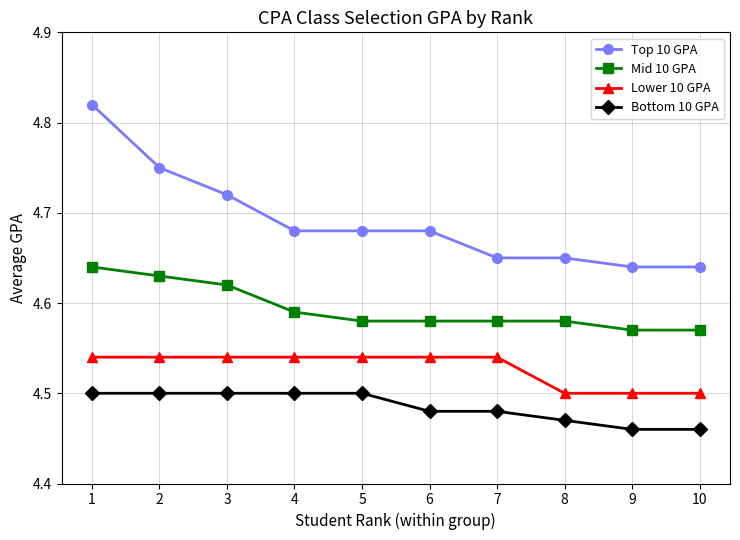

True or false: Mid 10 GPA has a value of 6.4 at 7.

False